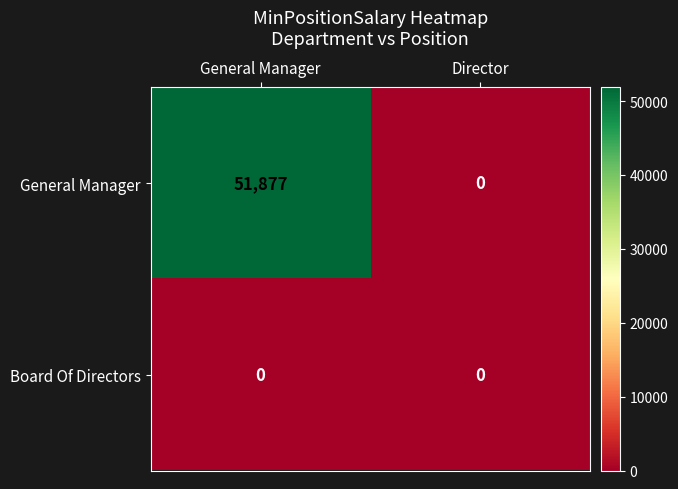

How many data points does each series have?

2